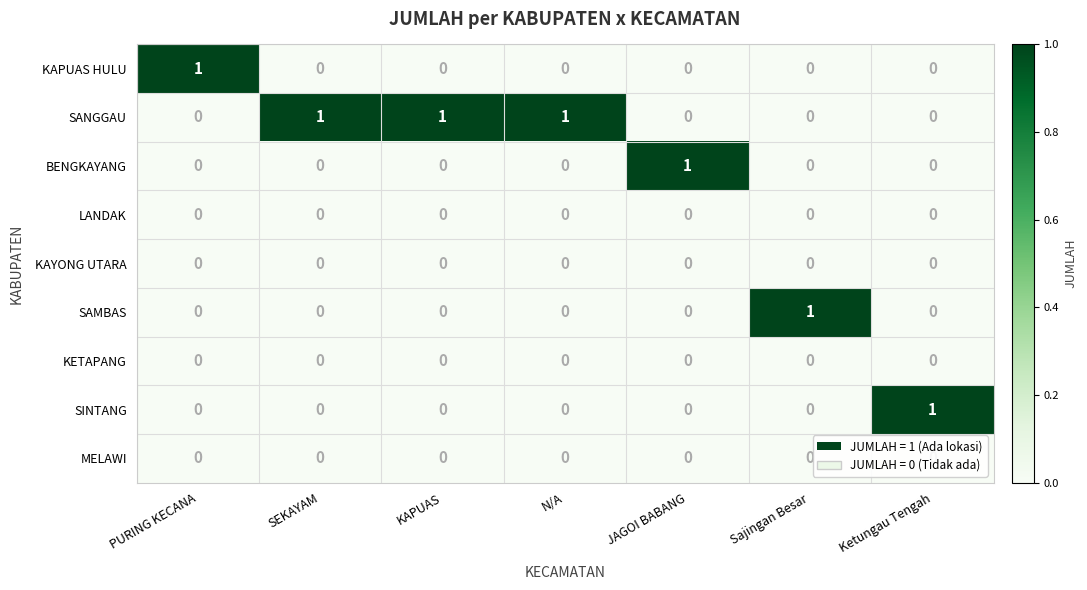

How many SINTANG values are between 0 and 1?

7